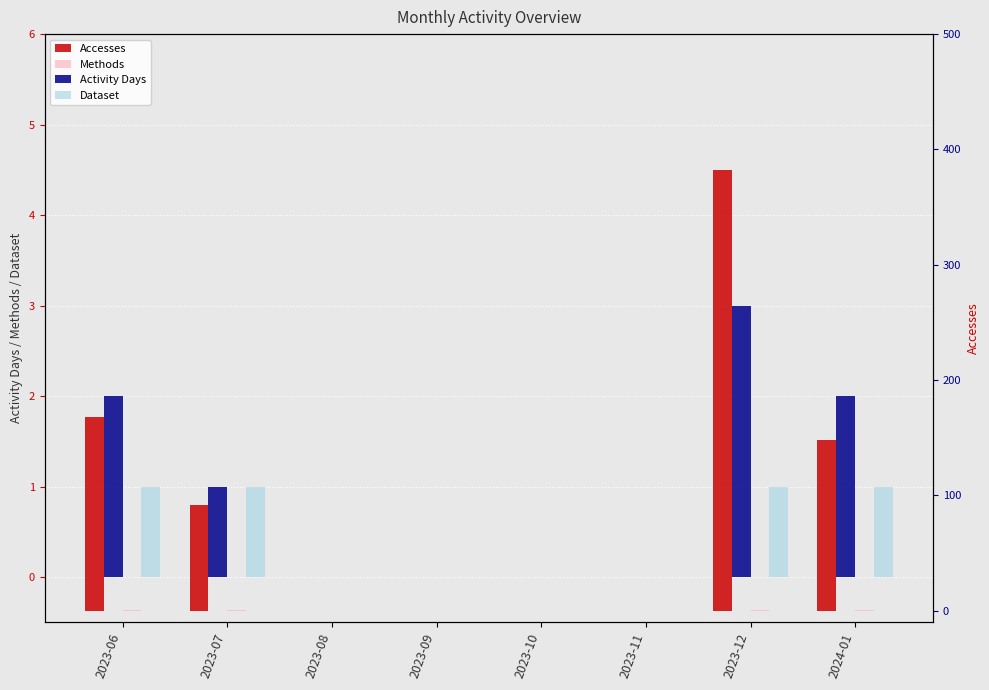

What are all the series names shown in the legend?

Activity Days, Dataset, Accesses, Methods